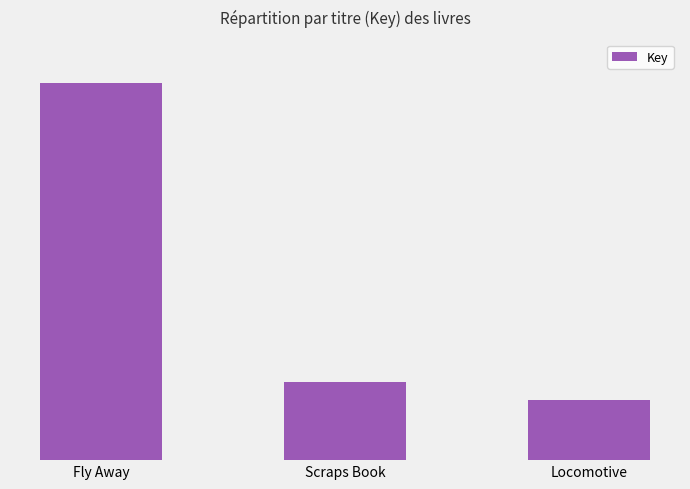

What value does the data have at Fly Away?

403910348